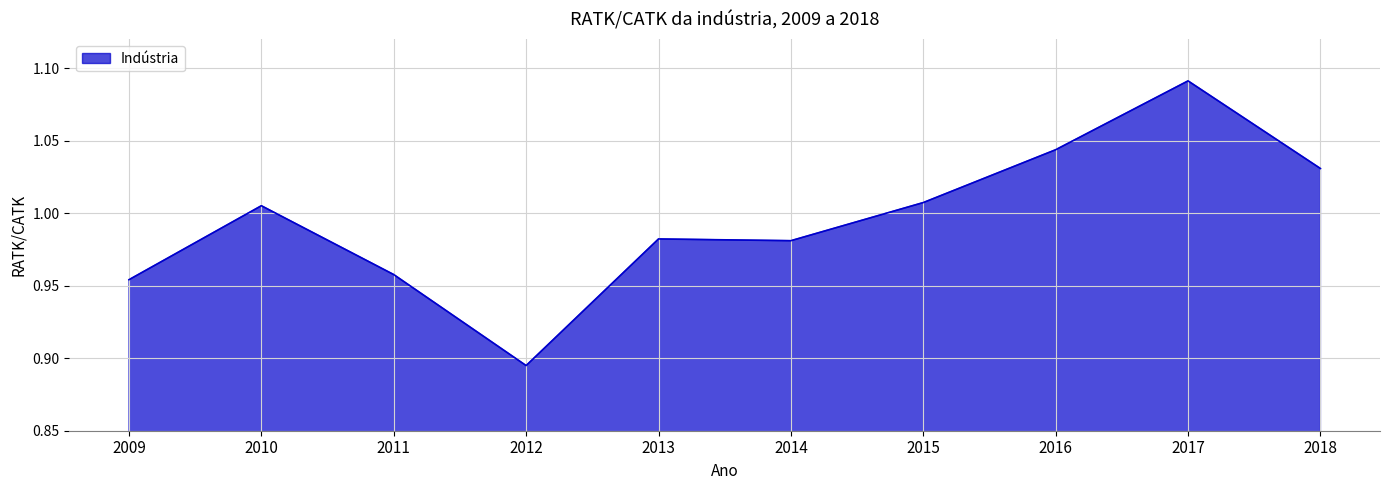

True or false: the data shows 1.8 at 2018.

False